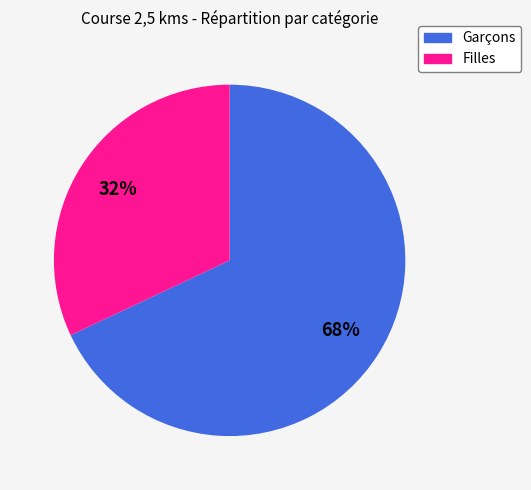

To the nearest percent, what portion does Garçons represent?

68%